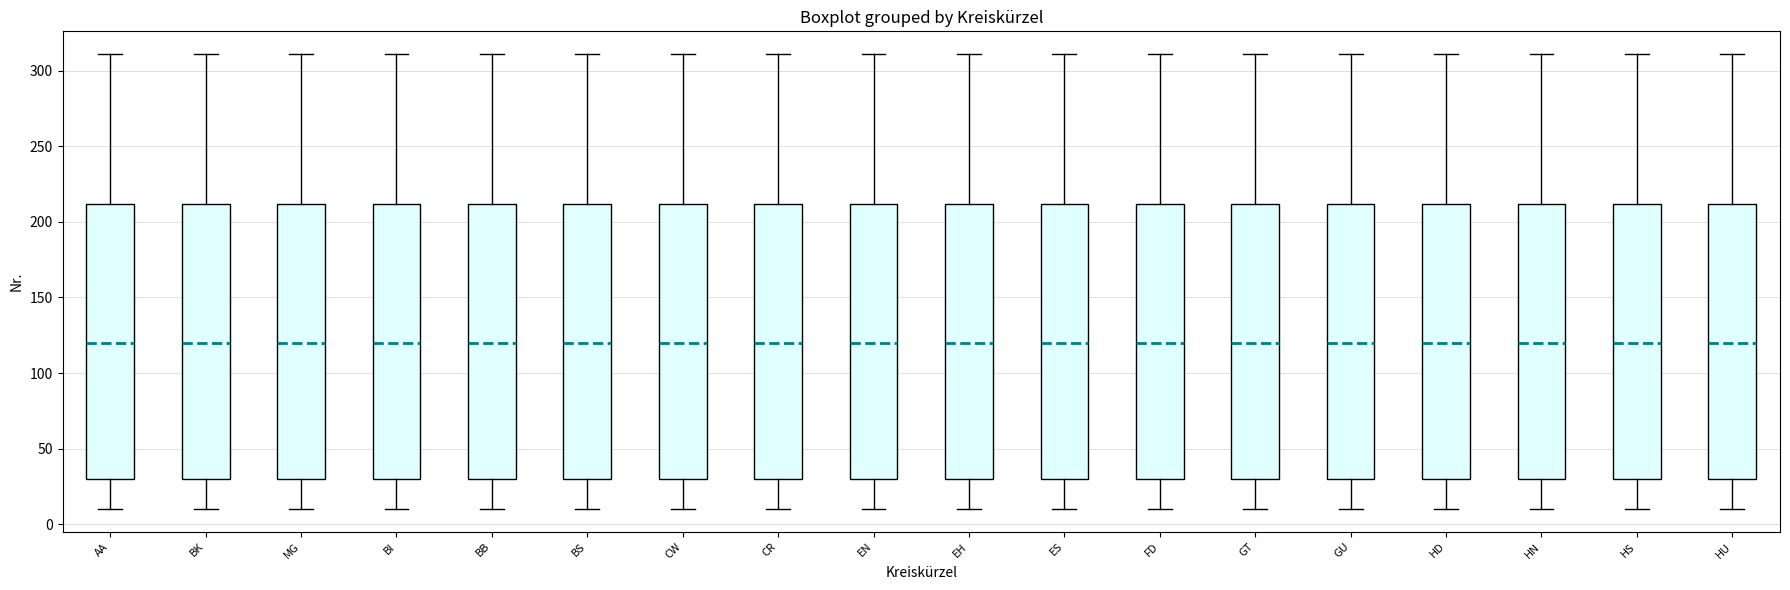

Reading left to right, transcribe this box plot: for each box, give where its median line is, the range the box spans, and where its two whiskers end, as read against the y-axis. The values are not printed on the chart, so give them approximately, as read against the axis.

AA: median 120, box 30 to 210, whiskers 10 to 310
BK: median 120, box 30 to 210, whiskers 10 to 310
MG: median 120, box 30 to 210, whiskers 10 to 310
BI: median 120, box 30 to 210, whiskers 10 to 310
BB: median 120, box 30 to 210, whiskers 10 to 310
BS: median 120, box 30 to 210, whiskers 10 to 310
CW: median 120, box 30 to 210, whiskers 10 to 310
CR: median 120, box 30 to 210, whiskers 10 to 310
EN: median 120, box 30 to 210, whiskers 10 to 310
EH: median 120, box 30 to 210, whiskers 10 to 310
ES: median 120, box 30 to 210, whiskers 10 to 310
FD: median 120, box 30 to 210, whiskers 10 to 310
GT: median 120, box 30 to 210, whiskers 10 to 310
GU: median 120, box 30 to 210, whiskers 10 to 310
HD: median 120, box 30 to 210, whiskers 10 to 310
HN: median 120, box 30 to 210, whiskers 10 to 310
HS: median 120, box 30 to 210, whiskers 10 to 310
HU: median 120, box 30 to 210, whiskers 10 to 310